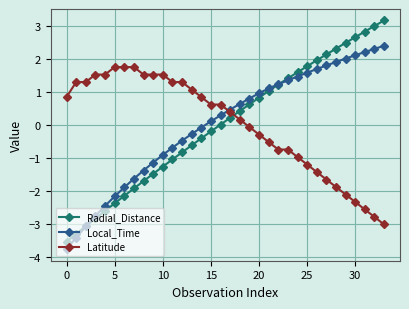

Does the chart have visible grid lines?

Yes